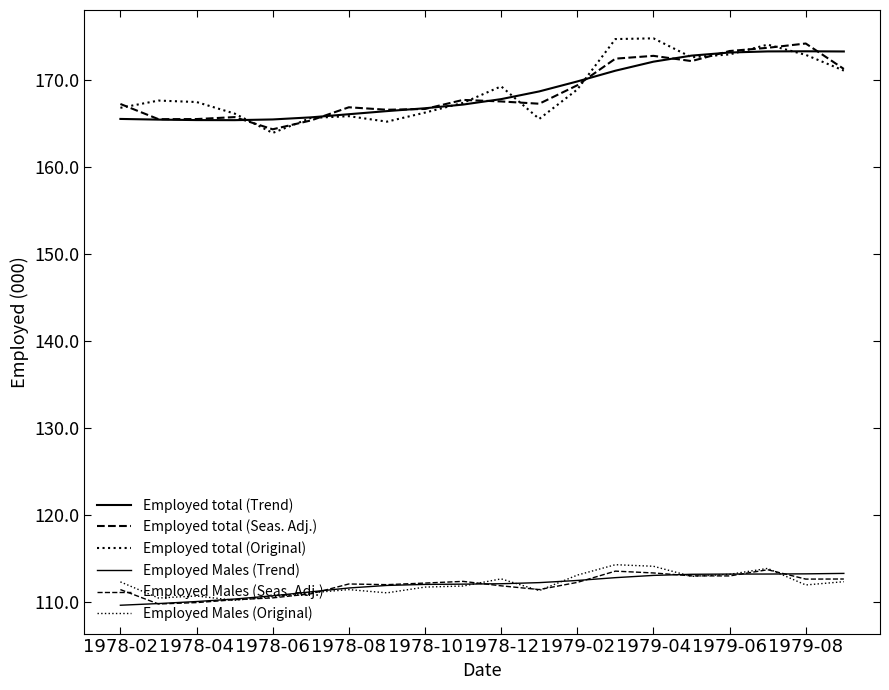

What is the smallest value displayed?

109.6